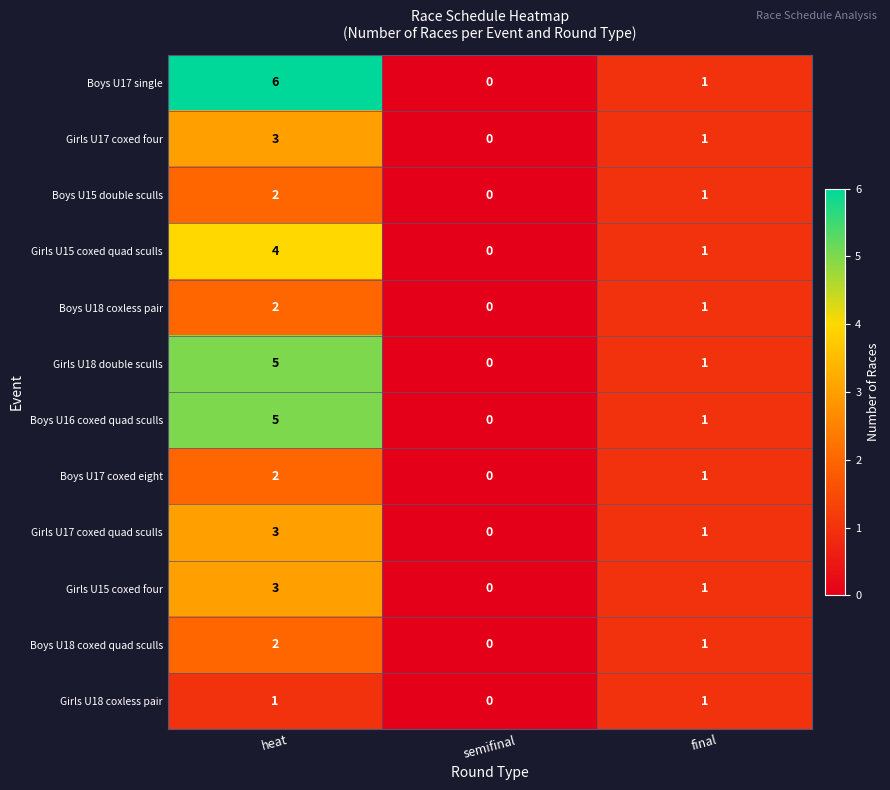

What is the total value across all series at final?

12